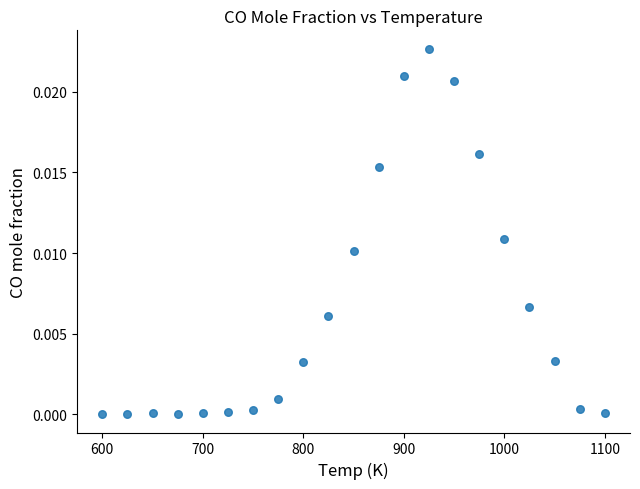

What is the range of X values (max minus min)?

500.0